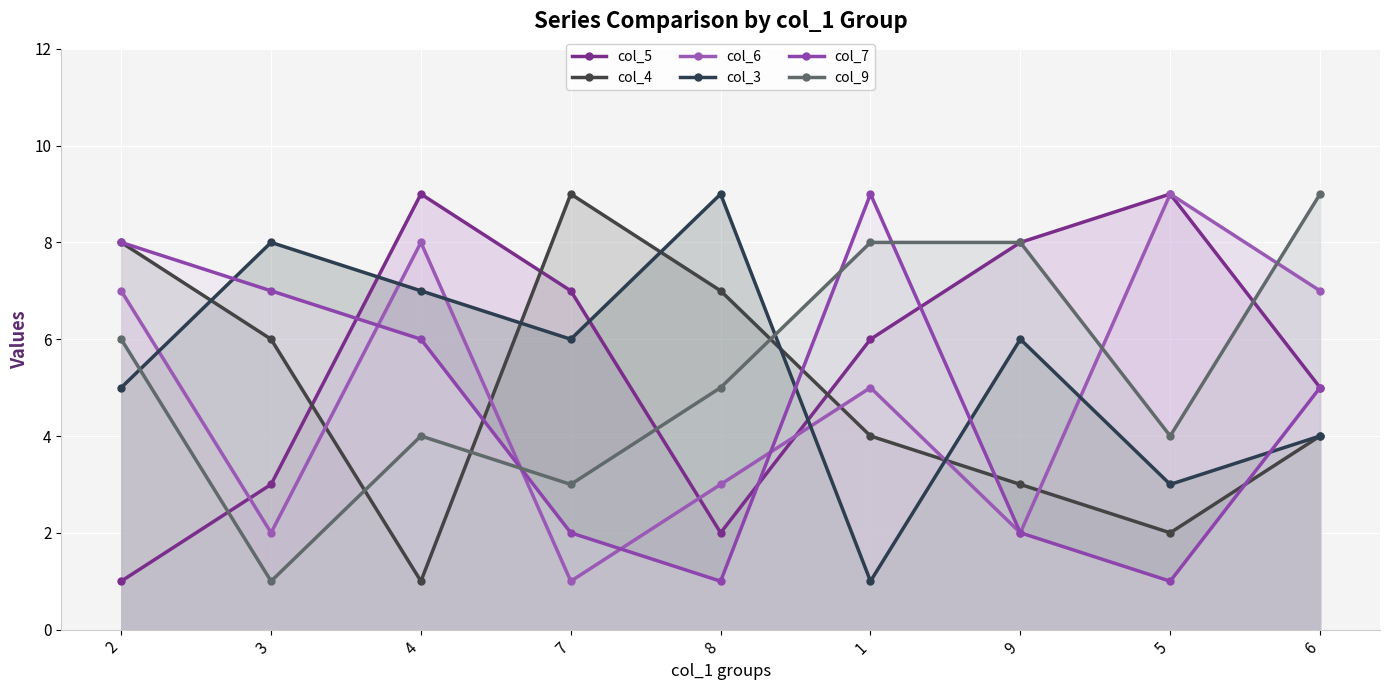

Where is the first local maximum for col_7?

1